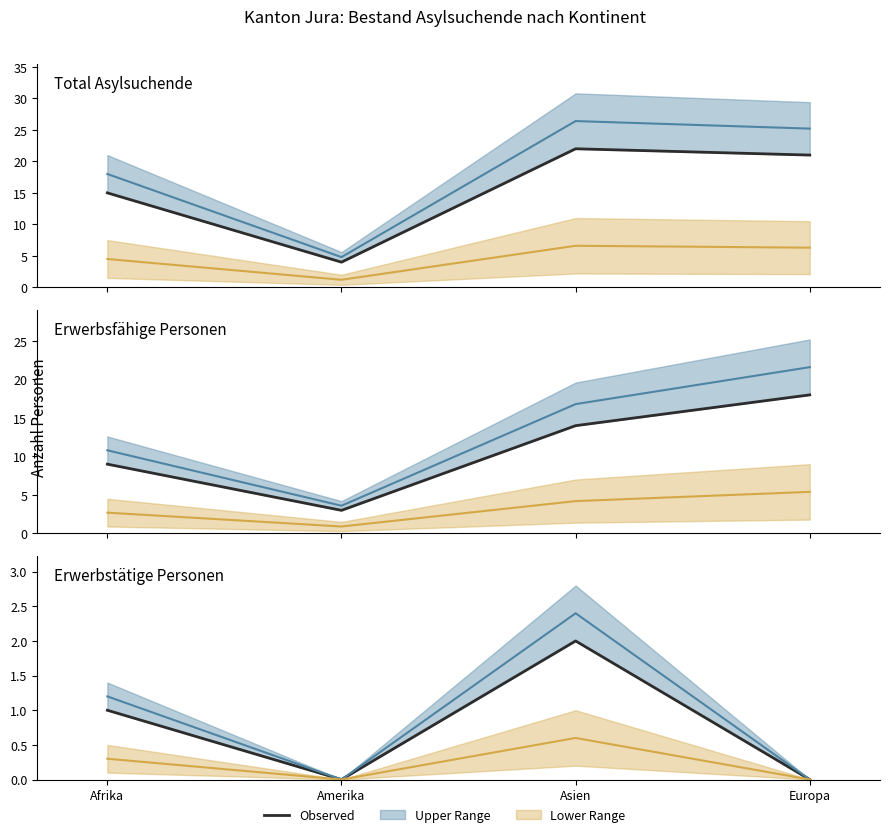

Which series has the largest range (max minus min)?

Total Asylsuchende